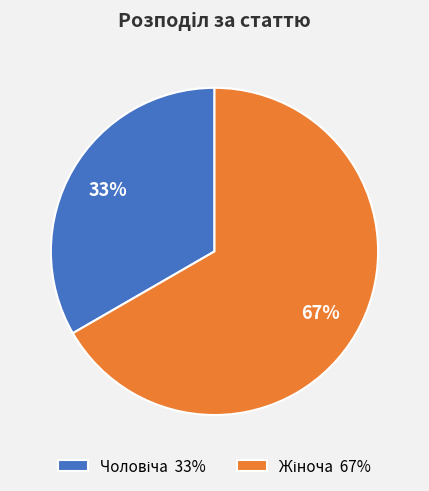

To the nearest percent, what is the average slice percentage?

50%